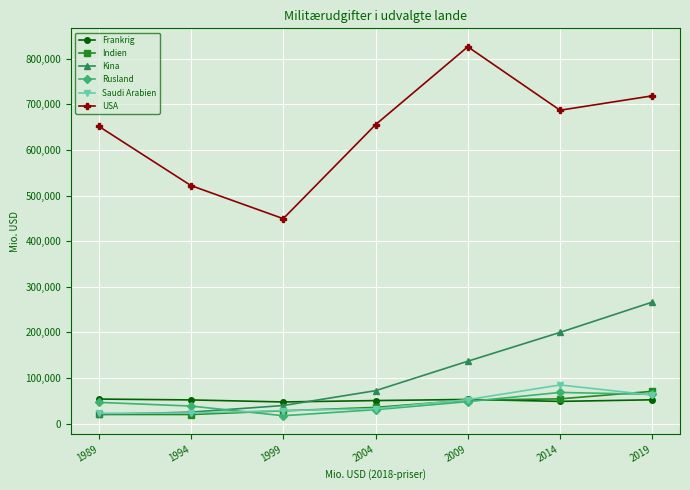

What are all the series names shown in the legend?

Frankrig, Indien, Kina, Rusland, Saudi Arabien, USA